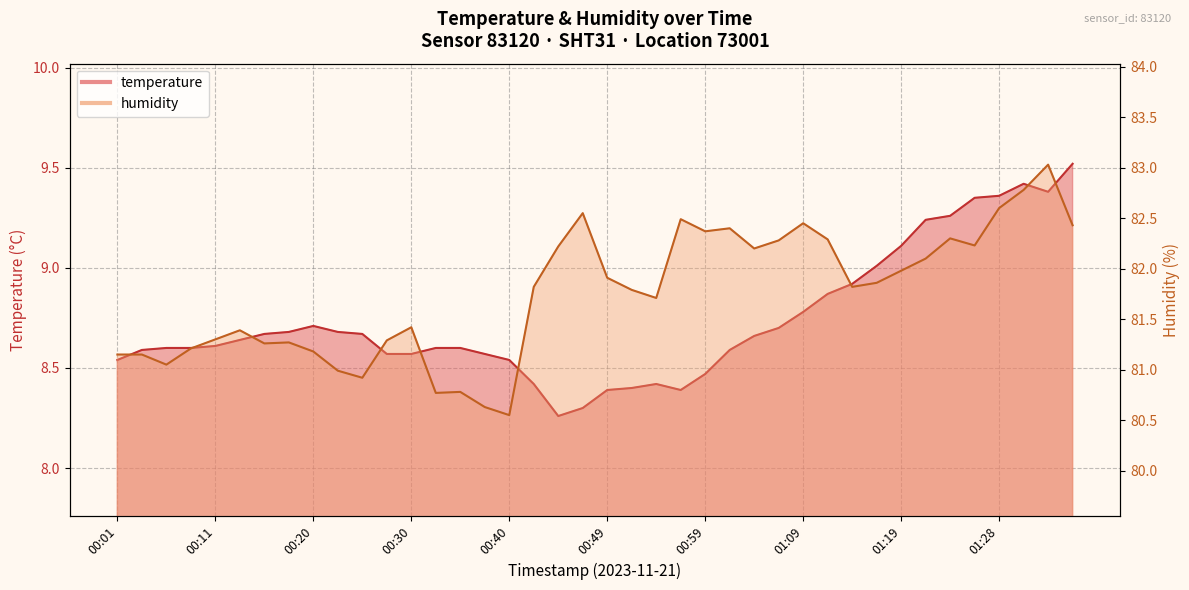

Rank the series by their average value, from highest to lowest.

humidity, temperature